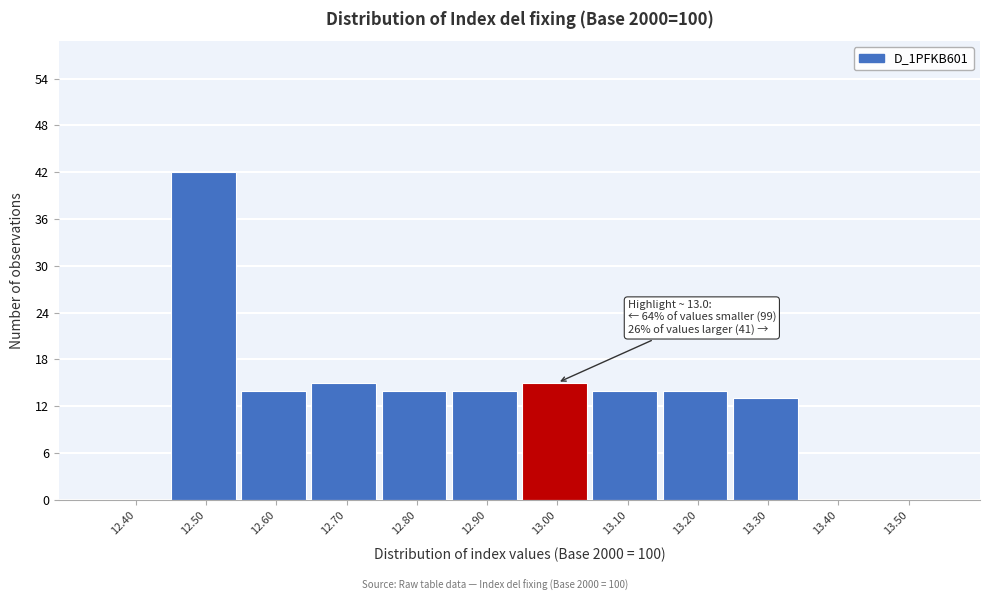

Reading left to right, list all the values displayed in this chart.

12.40=0	12.50=42	12.60=14	12.70=15	12.80=14	12.90=14	13.00=15	13.10=14	13.20=14	13.30=13	13.40=0	13.50=0